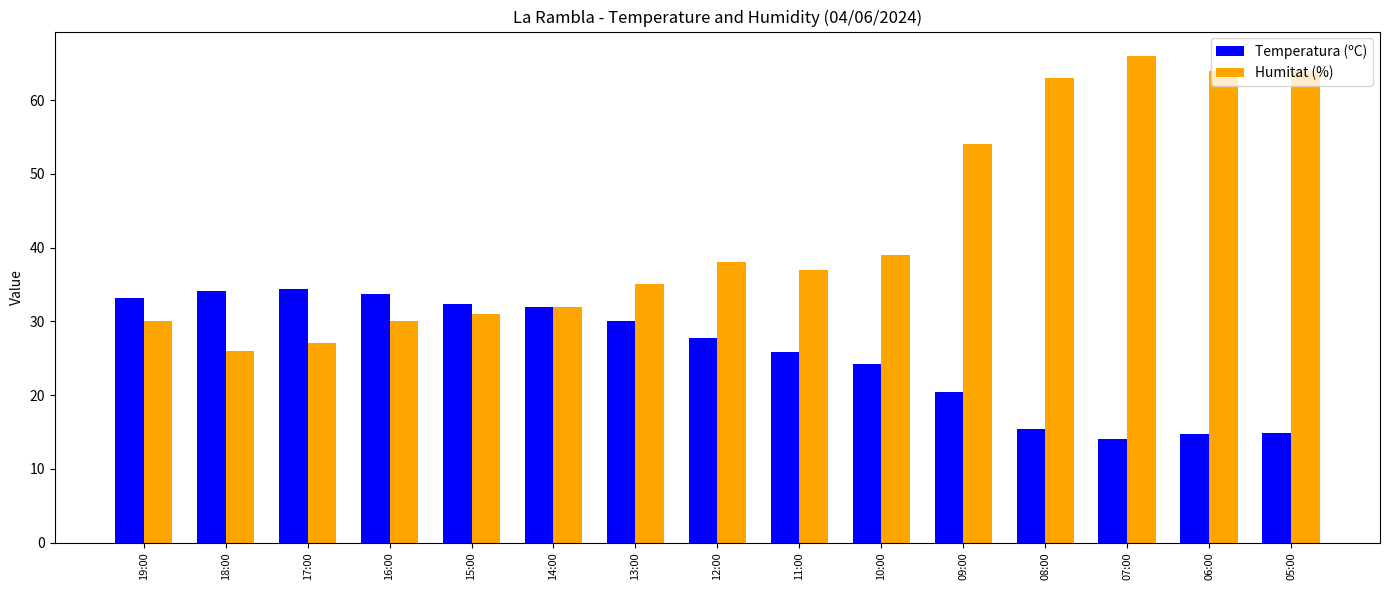

At 05:00, list the series in order from largest to smallest.

Humitat (%), Temperatura (ºC)